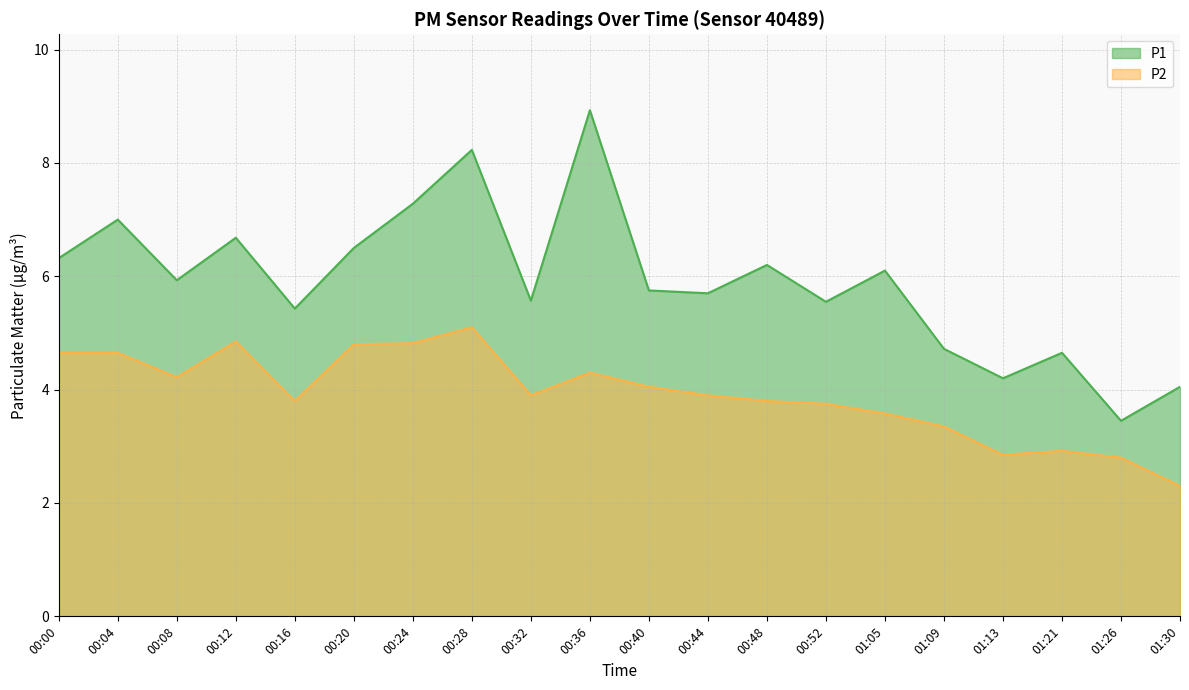

Which series changed the most between 00:40 and 01:30?

P2